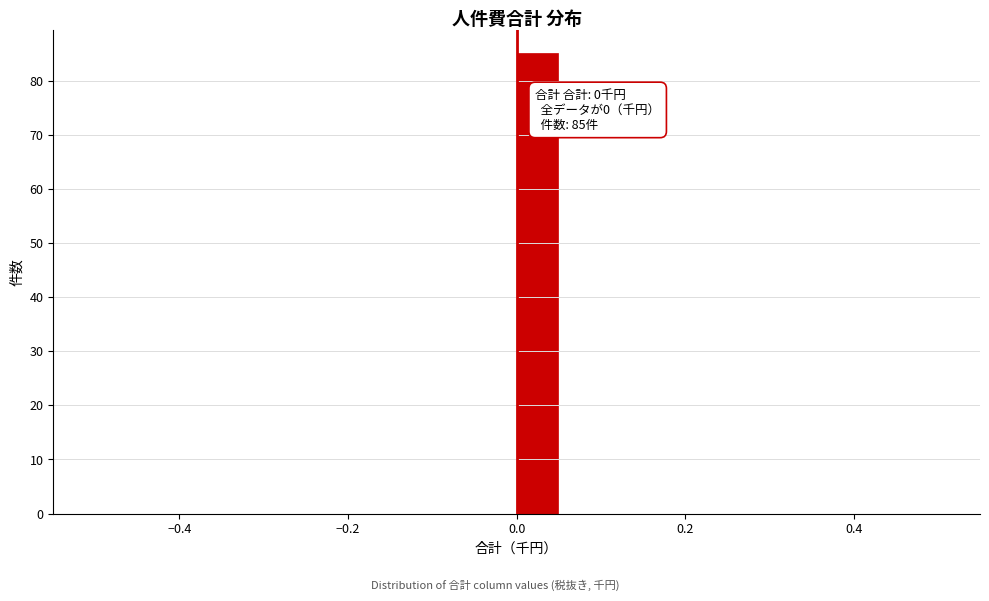

Around what value on the x-axis is the tallest bar? Give the approximate position of its centre, as read against the axis.

0.02